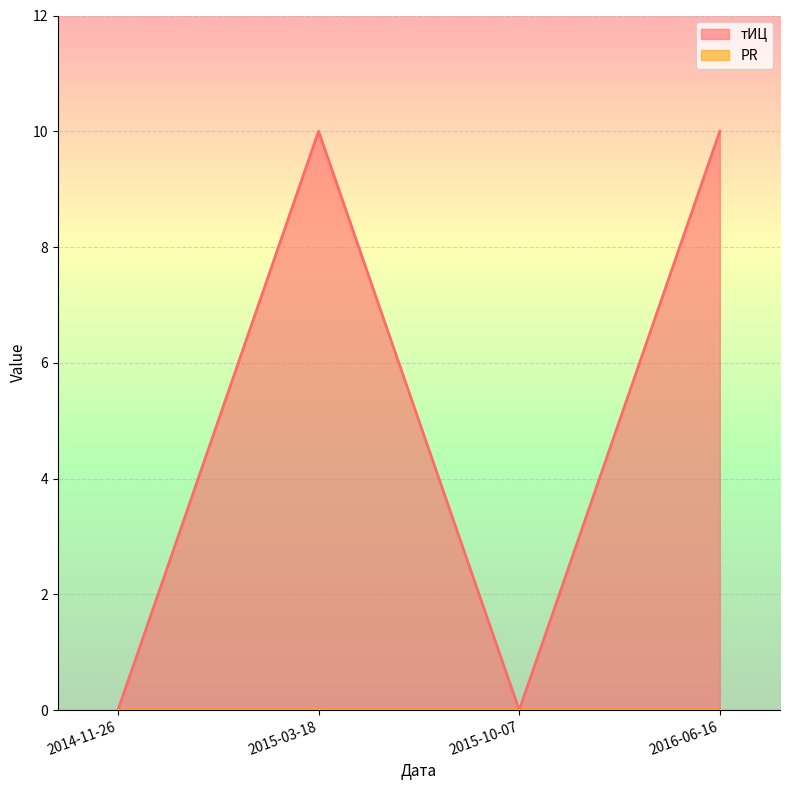

Which label corresponds to the largest value in the chart?

2015-03-18